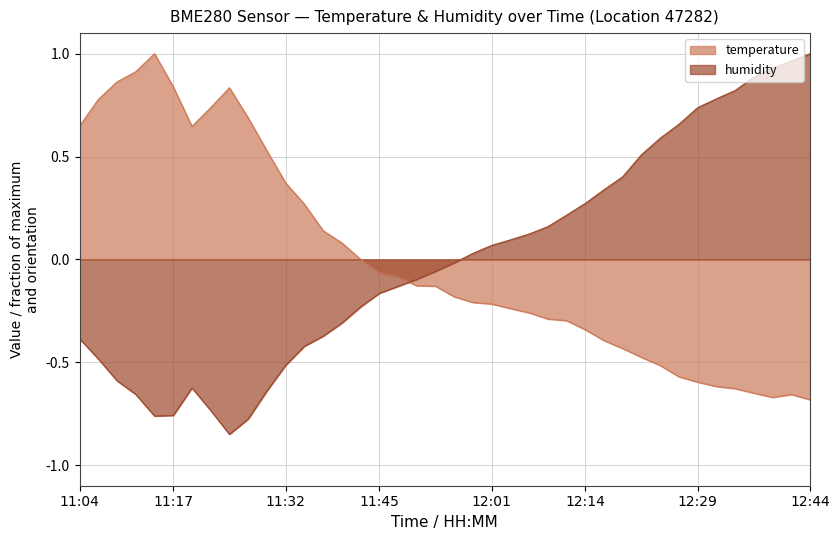

True or false: temperature and humidity cross at least once.

True